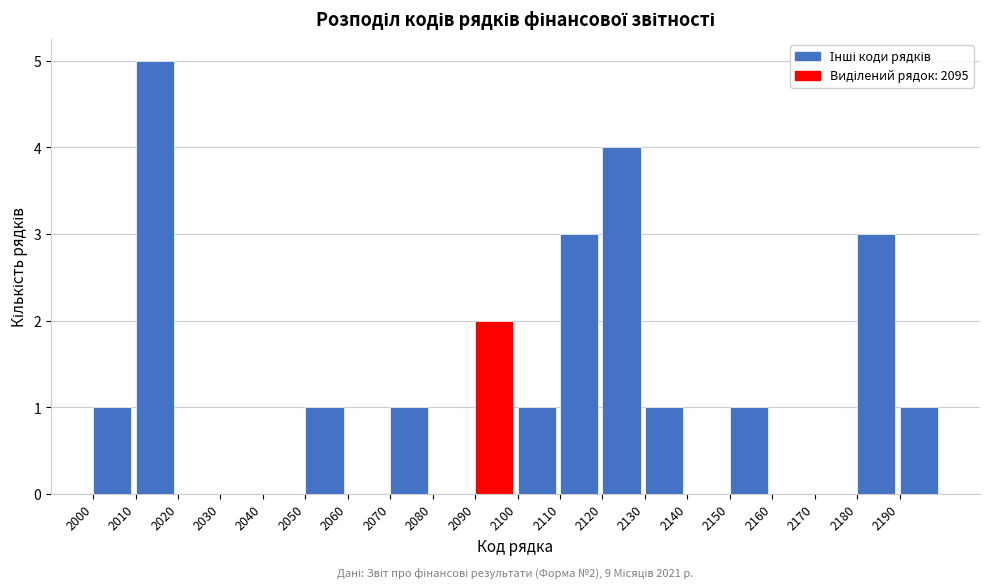

Over which range of the x-axis is the bar tallest?

2010 to 2020